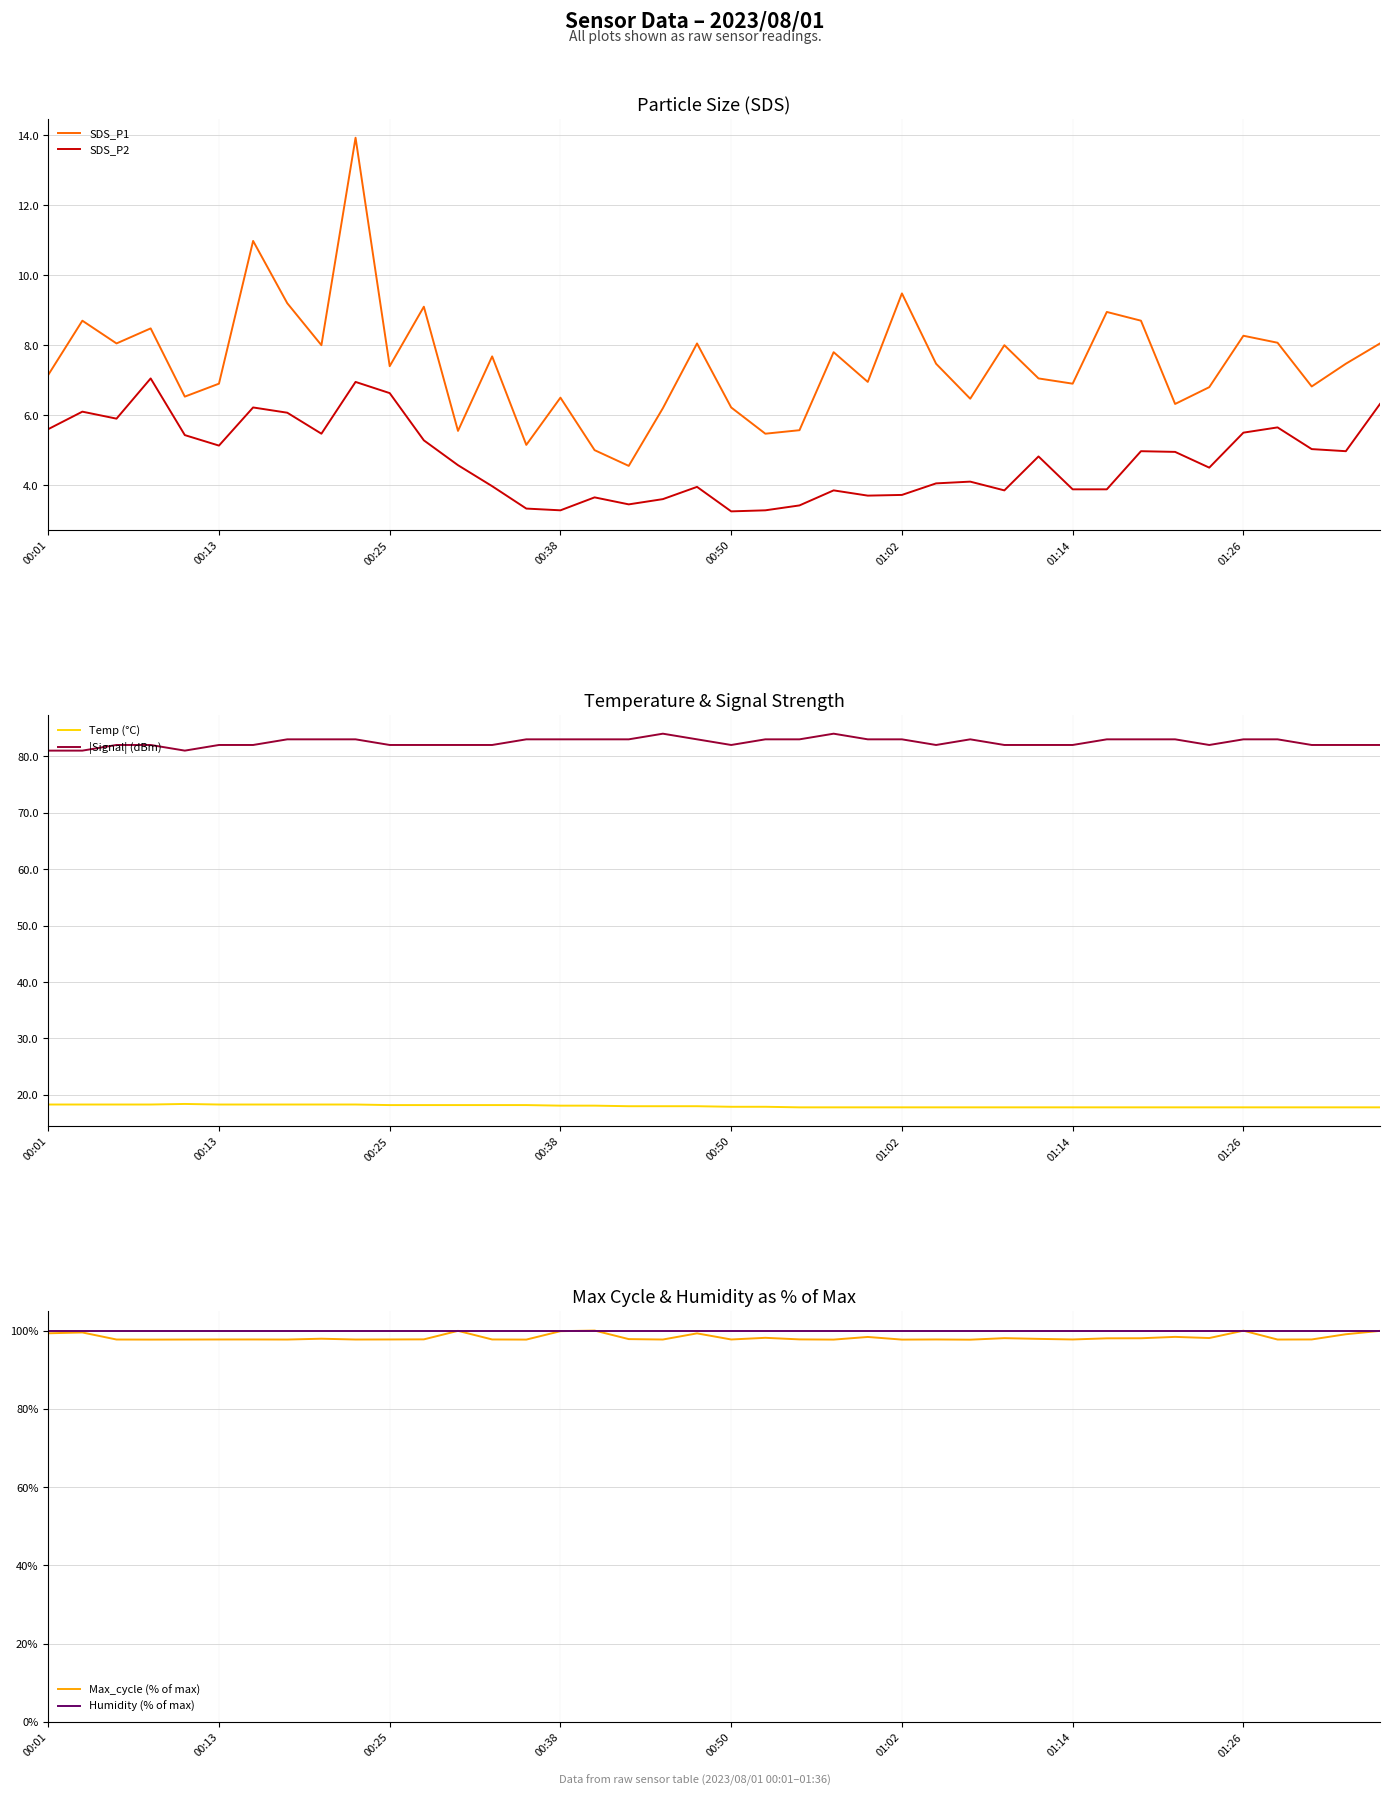

True or false: Max_cycle (% of max) and SDS_P1 cross at least once.

False